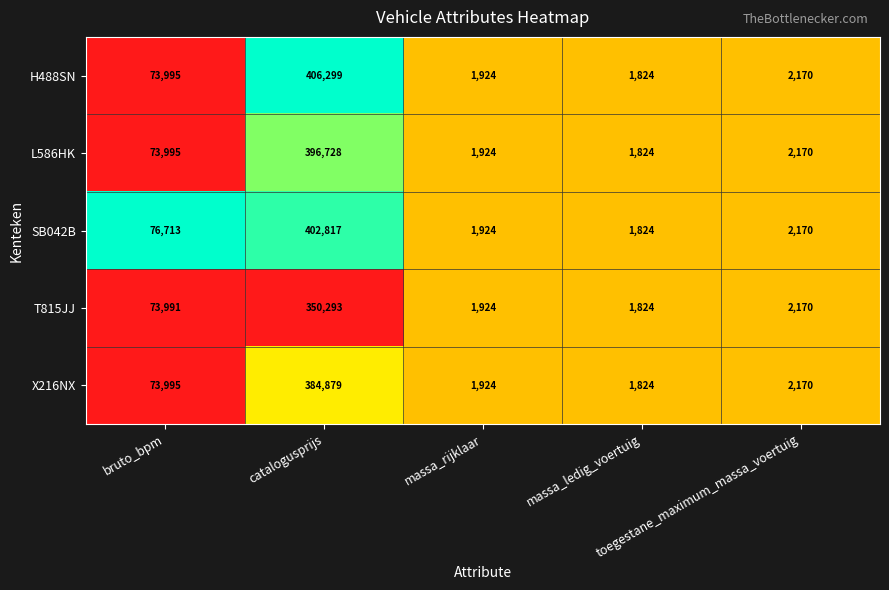

Which series has the widest spread of values?

H488SN